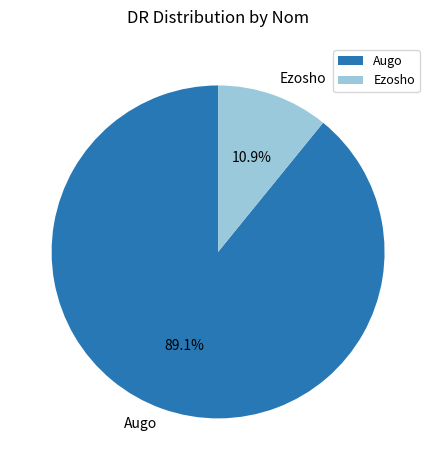

Is it true that Augo is 89% of the pie?

True